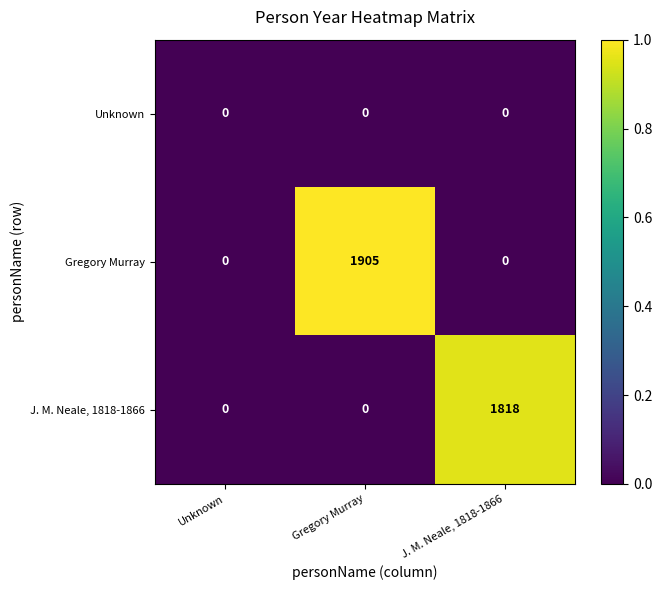

Which series changed the most between Unknown and Gregory Murray?

Gregory Murray